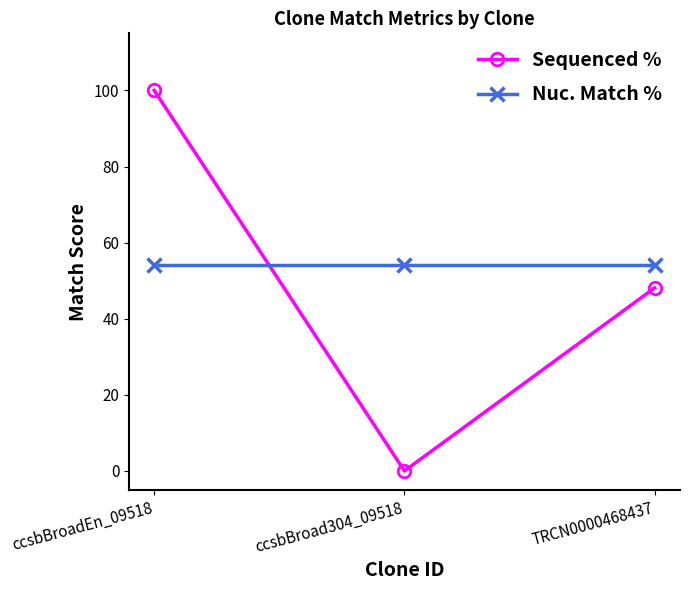

What is the label of the 3rd point from the left?

TRCN0000468437